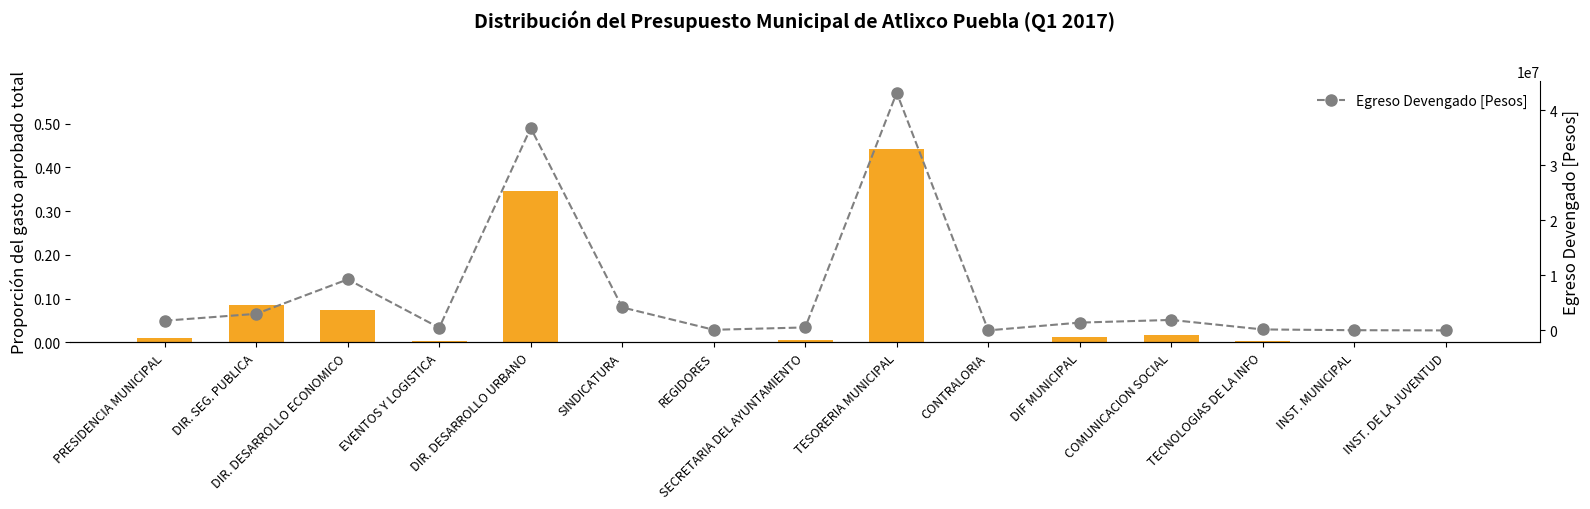

Which series changed the most between PRESIDENCIA MUNICIPAL and CONTRALORIA?

Egreso Devengado [Pesos]